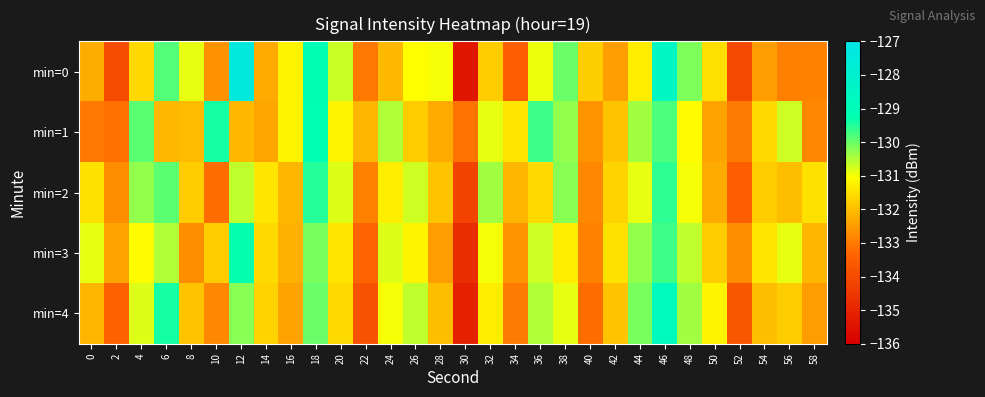

Reading left to right, transcribe all the data shown in this chart.

min=0: 0=-132.3	2=-134.0	4=-131.6	6=-129.8	8=-130.9	10=-132.6	12=-127.4	14=-132.3	16=-131.2	18=-129.1	20=-130.7	22=-133.0	24=-132.1	26=-131.1	28=-131.0	30=-135.4	32=-131.8	34=-133.5	36=-130.9	38=-130.0	40=-131.8	42=-132.5	44=-131.3	46=-128.5	48=-130.1	50=-131.5	52=-134.1	54=-132.5	56=-132.9	58=-132.9
min=1: 0=-133.0	2=-133.1	4=-129.9	6=-132.1	8=-132.0	10=-129.4	12=-132.1	14=-132.4	16=-131.2	18=-129.2	20=-131.2	22=-132.1	24=-130.5	26=-131.8	28=-132.3	30=-133.1	32=-130.9	34=-131.4	36=-129.7	38=-130.3	40=-132.6	42=-131.9	44=-130.4	46=-129.8	48=-131.1	50=-132.4	52=-133.0	54=-131.6	56=-130.7	58=-132.8
min=2: 0=-131.5	2=-132.7	4=-130.3	6=-129.9	8=-131.8	10=-133.2	12=-130.6	14=-131.4	16=-132.1	18=-129.5	20=-130.8	22=-132.9	24=-131.3	26=-130.7	28=-131.9	30=-134.2	32=-130.4	34=-132.1	36=-131.6	38=-130.2	40=-132.8	42=-131.7	44=-130.9	46=-129.6	48=-131.0	50=-132.3	52=-133.5	54=-131.8	56=-132.0	58=-131.5
min=3: 0=-130.9	2=-132.4	4=-131.1	6=-130.5	8=-132.7	10=-131.8	12=-129.3	14=-131.6	16=-132.2	18=-130.1	20=-131.4	22=-133.3	24=-130.8	26=-131.2	28=-132.5	30=-134.8	32=-131.0	34=-132.6	36=-130.7	38=-131.3	40=-132.9	42=-131.5	44=-130.3	46=-129.7	48=-130.6	50=-131.8	52=-132.7	54=-131.4	56=-130.9	58=-132.1
min=4: 0=-132.1	2=-133.4	4=-130.8	6=-129.4	8=-131.9	10=-132.8	12=-130.2	14=-131.7	16=-132.4	18=-130.0	20=-131.6	22=-133.8	24=-131.0	26=-130.6	28=-132.0	30=-135.1	32=-131.3	34=-133.0	36=-130.5	38=-130.9	40=-133.2	42=-131.9	44=-130.1	46=-128.8	48=-130.4	50=-131.2	52=-133.7	54=-132.0	56=-131.8	58=-132.5